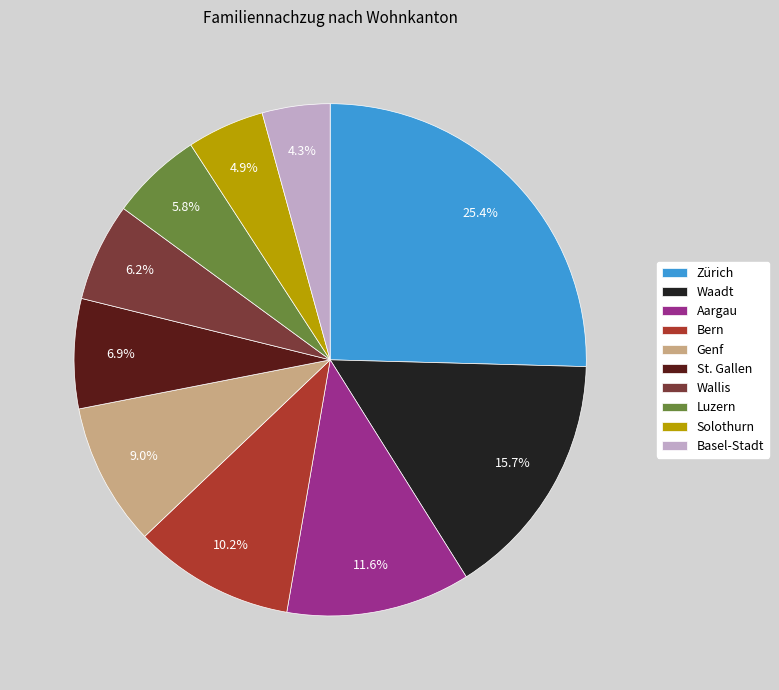

Does Aargau account for over 50% of the chart?

No